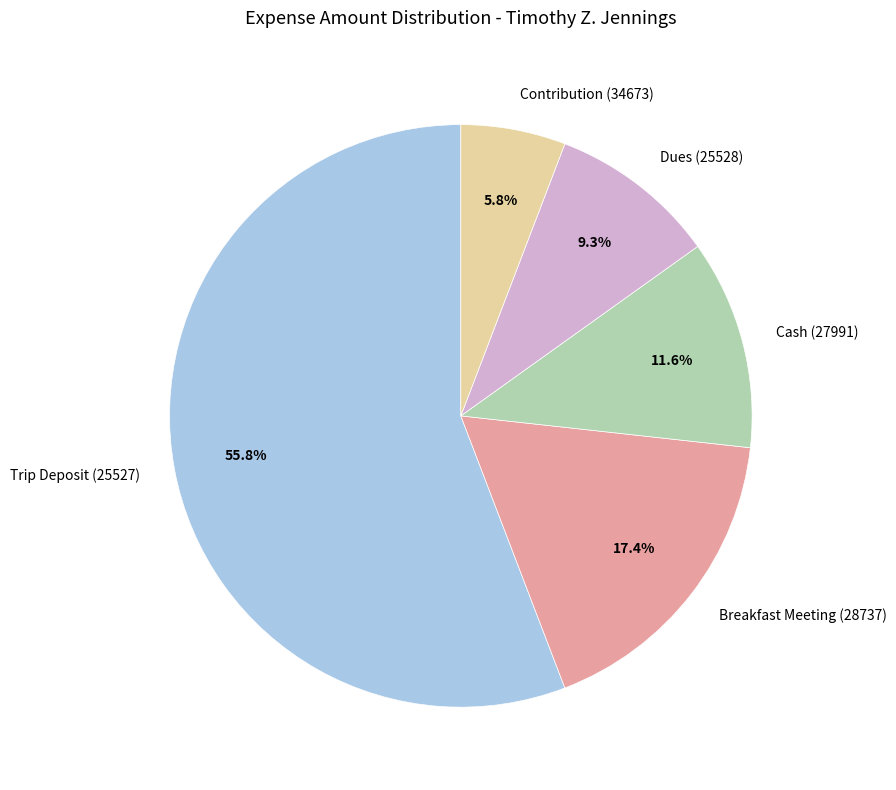

Rank the categories by value from highest to lowest.

Trip Deposit (25527), Breakfast Meeting (28737), Cash (27991), Dues (25528), Contribution (34673)